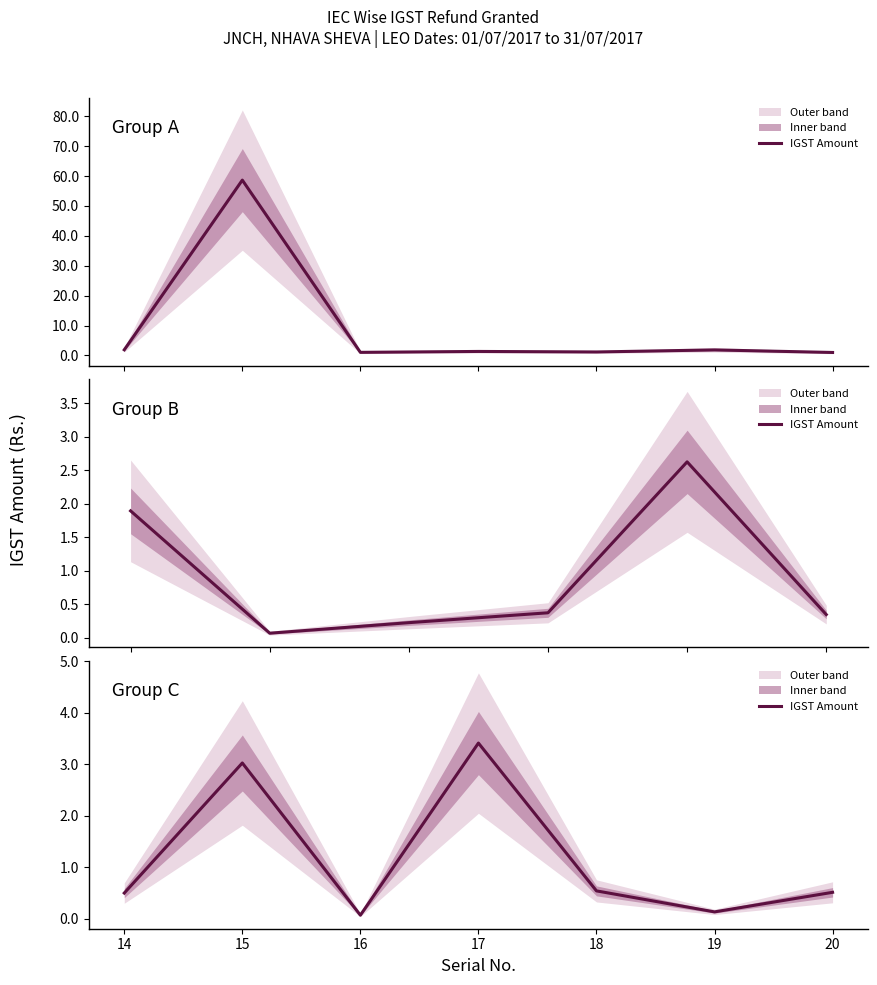

The value at 20 is 0.7. True or false?

False